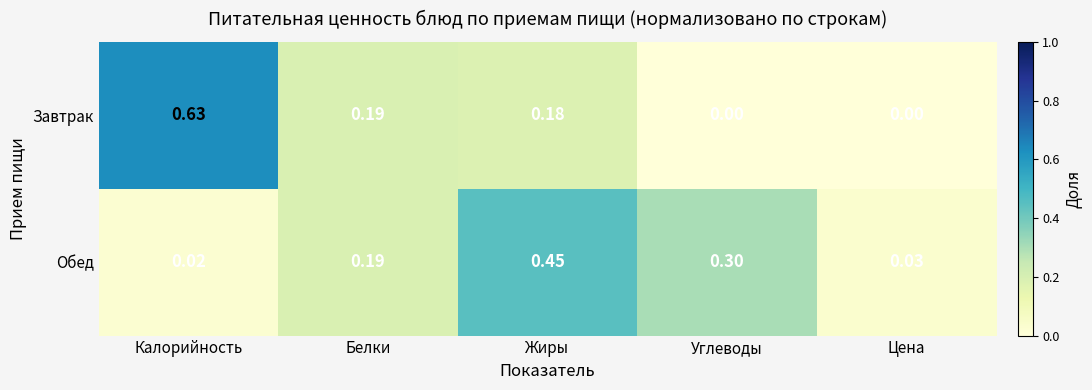

Which series has the largest total across all categories?

Завтрак